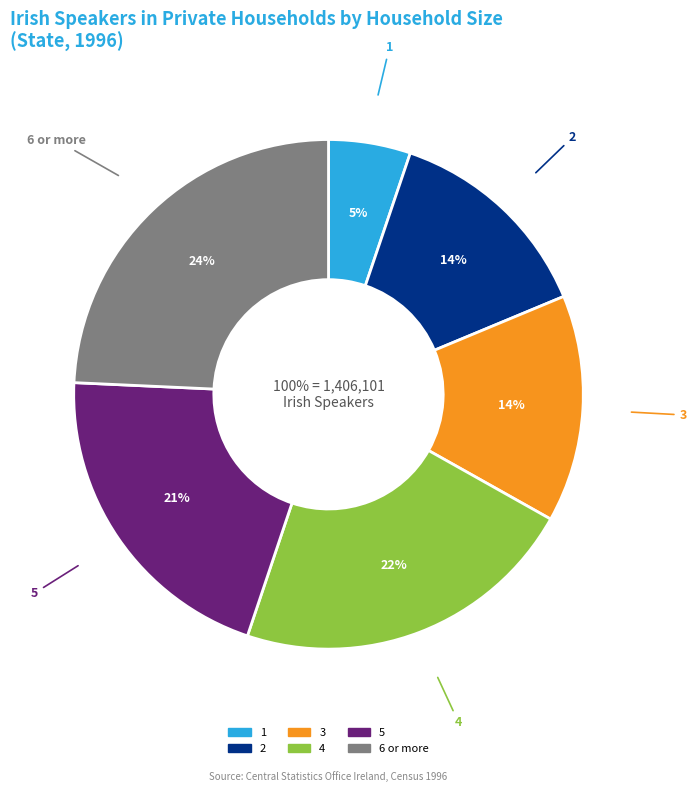

What is the largest slice in the pie chart?

6 or more